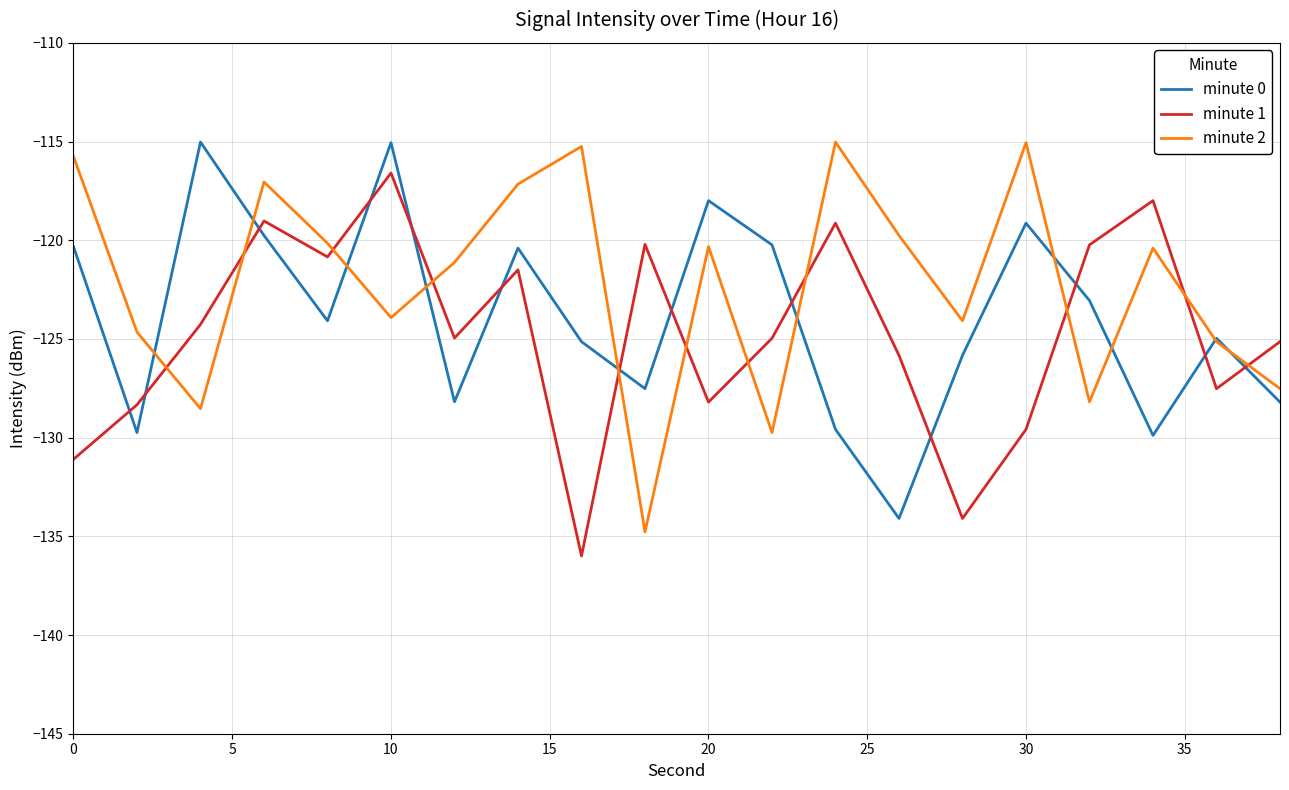

True or false: minute 1 and minute 0 cross at least once.

True